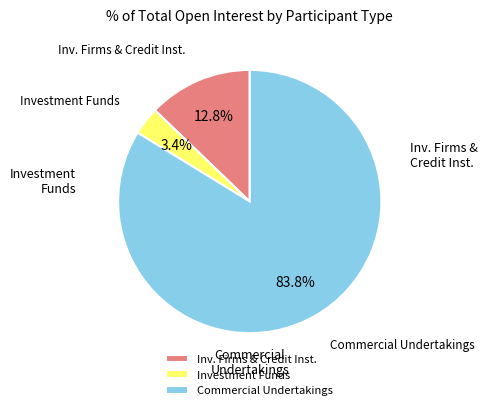

Is Commercial Undertakings the majority of the pie?

Yes